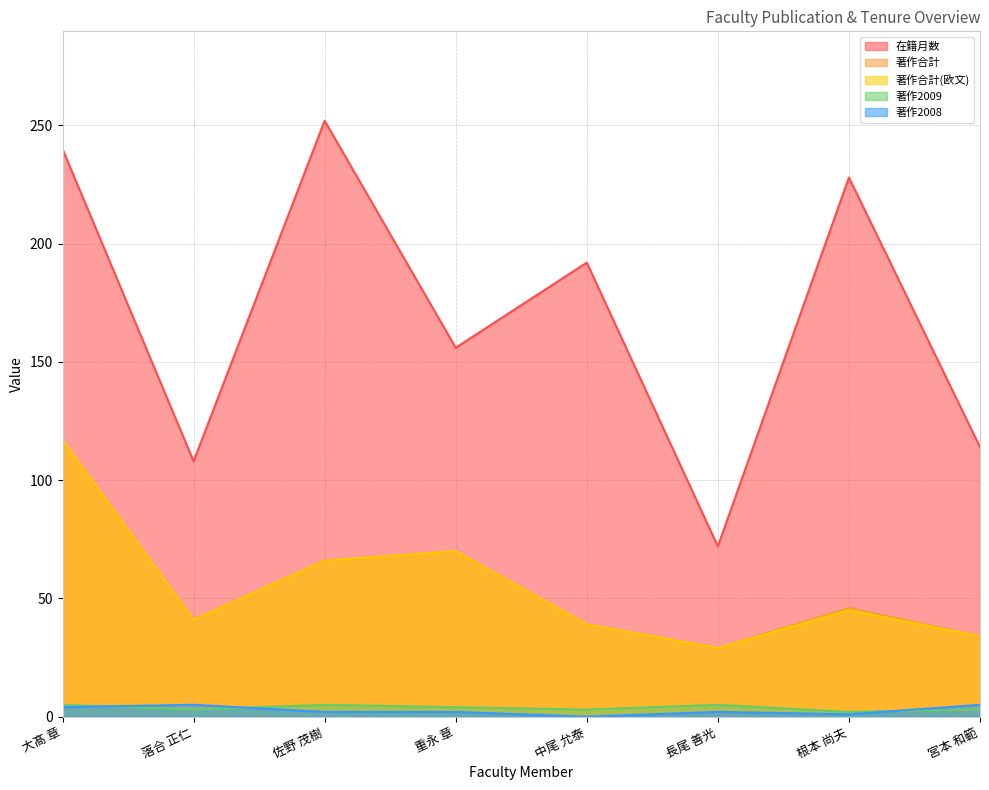

Reading left to right, extract all data points from this chart.

在籍月数: 240	108	252	156	192	72	228	114
著作合計: 117	41	66	70	39	29	46	34
著作合計(欧文): 117	41	66	70	39	29	45	34
著作2009: 5	3	5	4	3	5	2	3
著作2008: 4	5	2	2	0	2	1	5